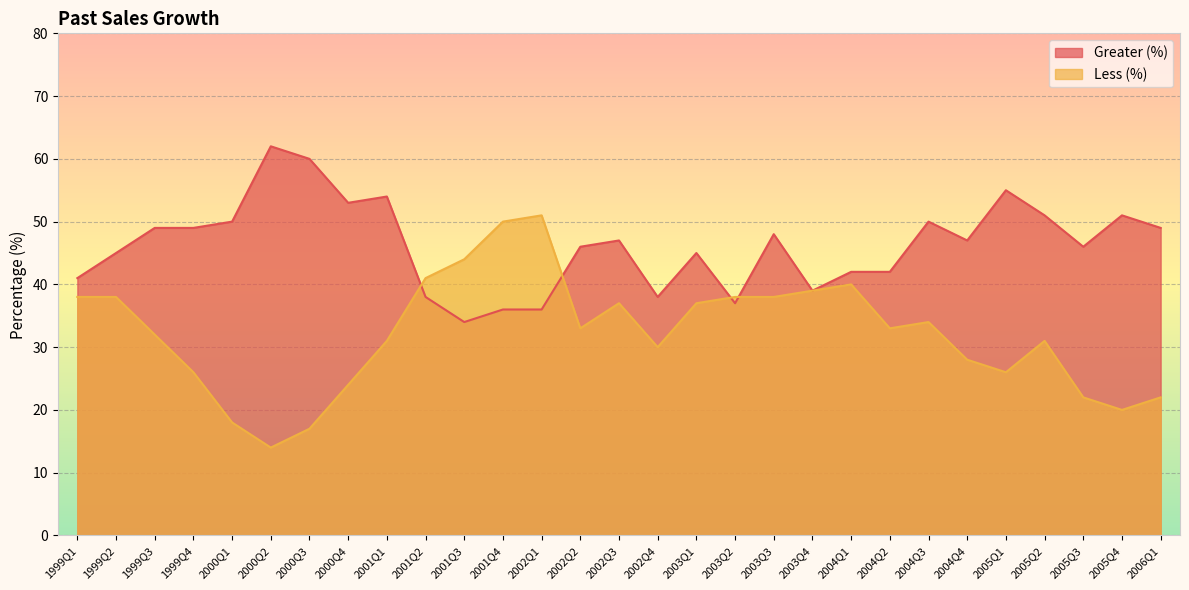

Between 2004Q4 and 2004Q3, which is larger?

2004Q3